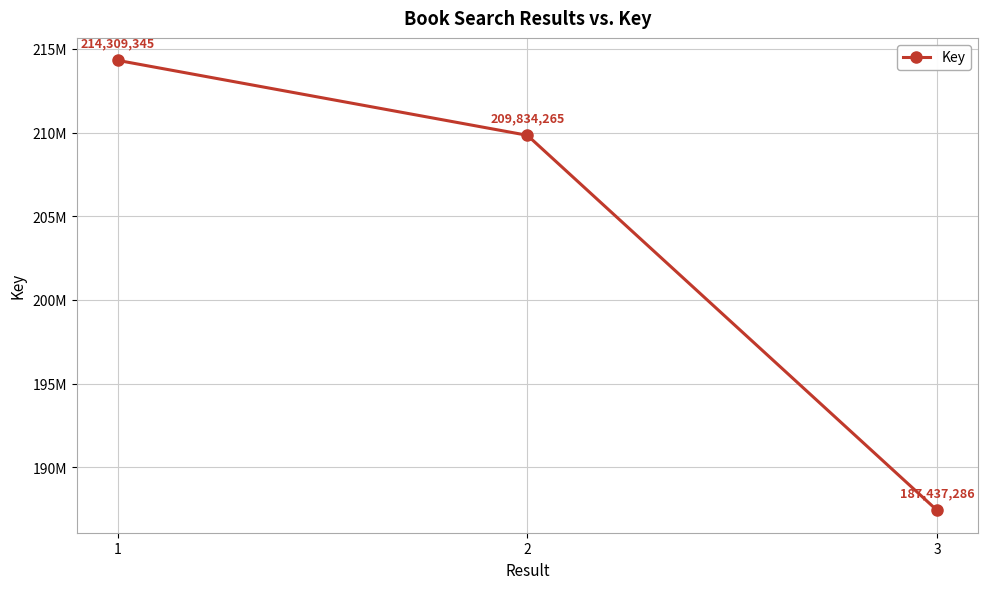

What is the difference between the maximum and second lowest values?

4475080